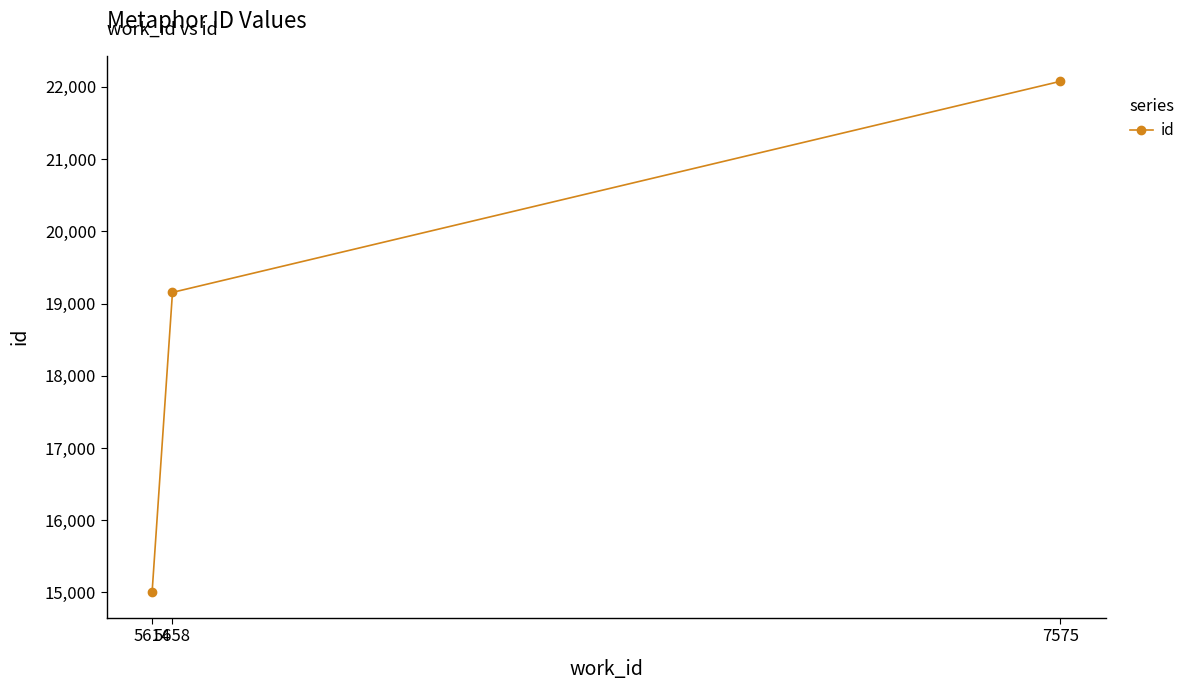

List the labels in order of value, largest first.

7575, 5658, 5614